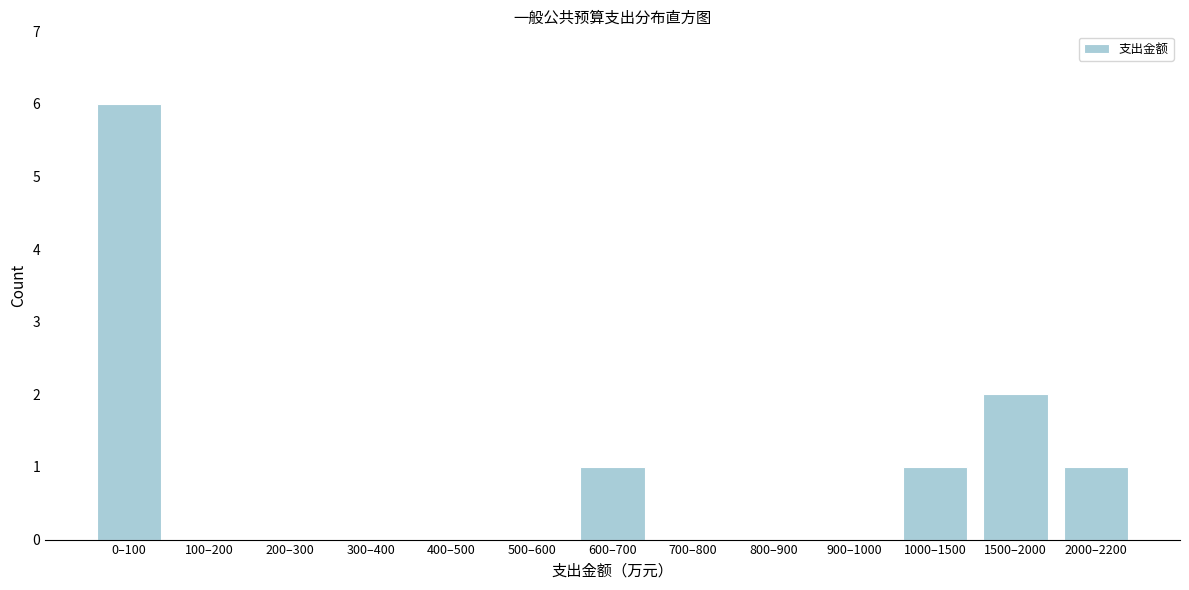

Reading right to left, extract all data points from this chart.

2000–2200=1	1500–2000=2	1000–1500=1	900–1000=0	800–900=0	700–800=0	600–700=1	500–600=0	400–500=0	300–400=0	200–300=0	100–200=0	0–100=6